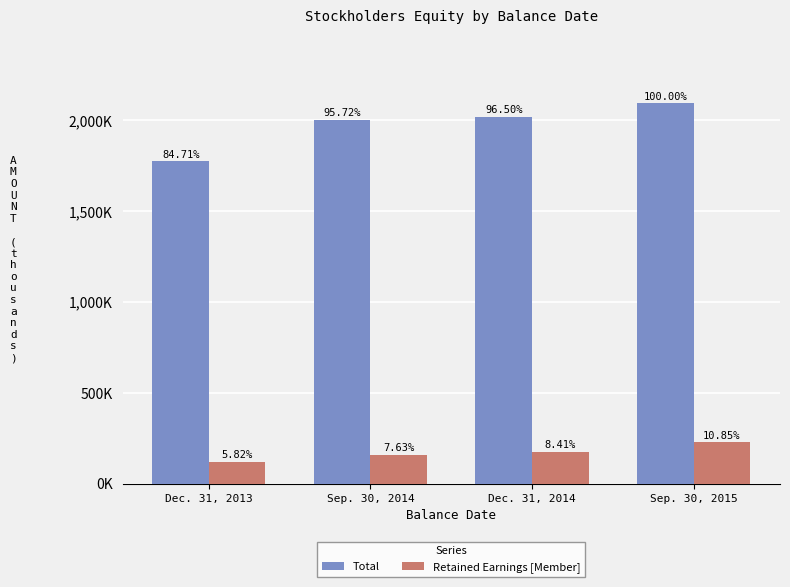

At which label does Retained Earnings [Member] first exceed 176120?

Sep. 30, 2015